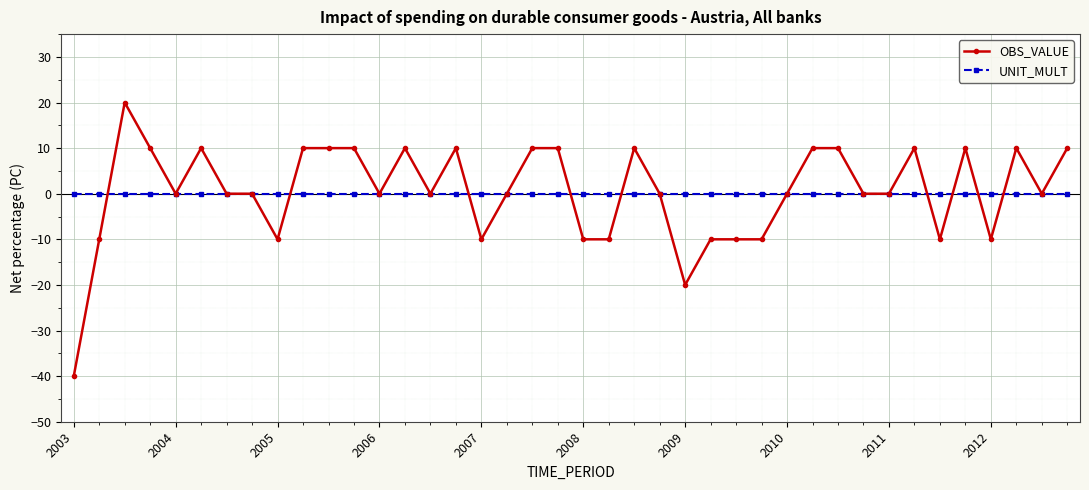

List the series in order of their peak value, highest first.

OBS_VALUE, UNIT_MULT